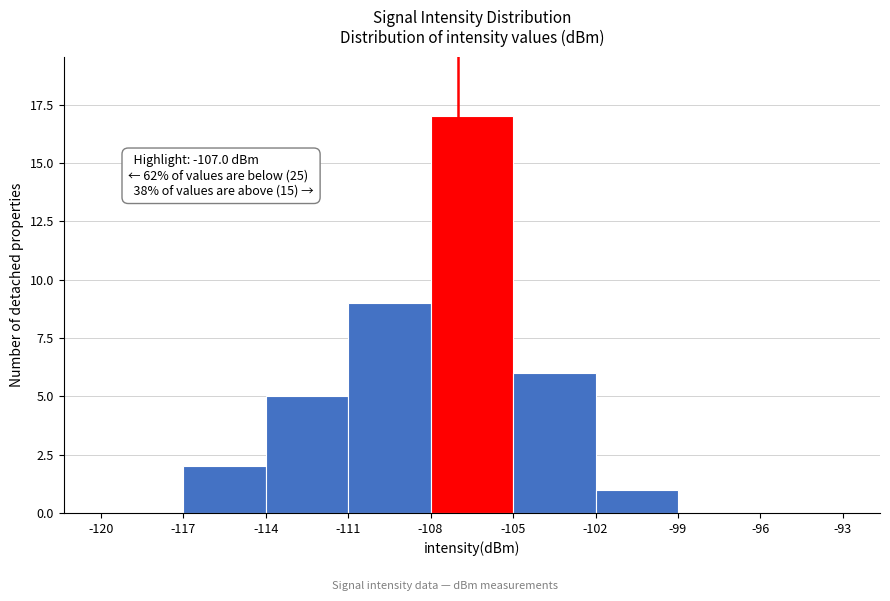

Over which range of the x-axis is the bar tallest?

-108 to -105